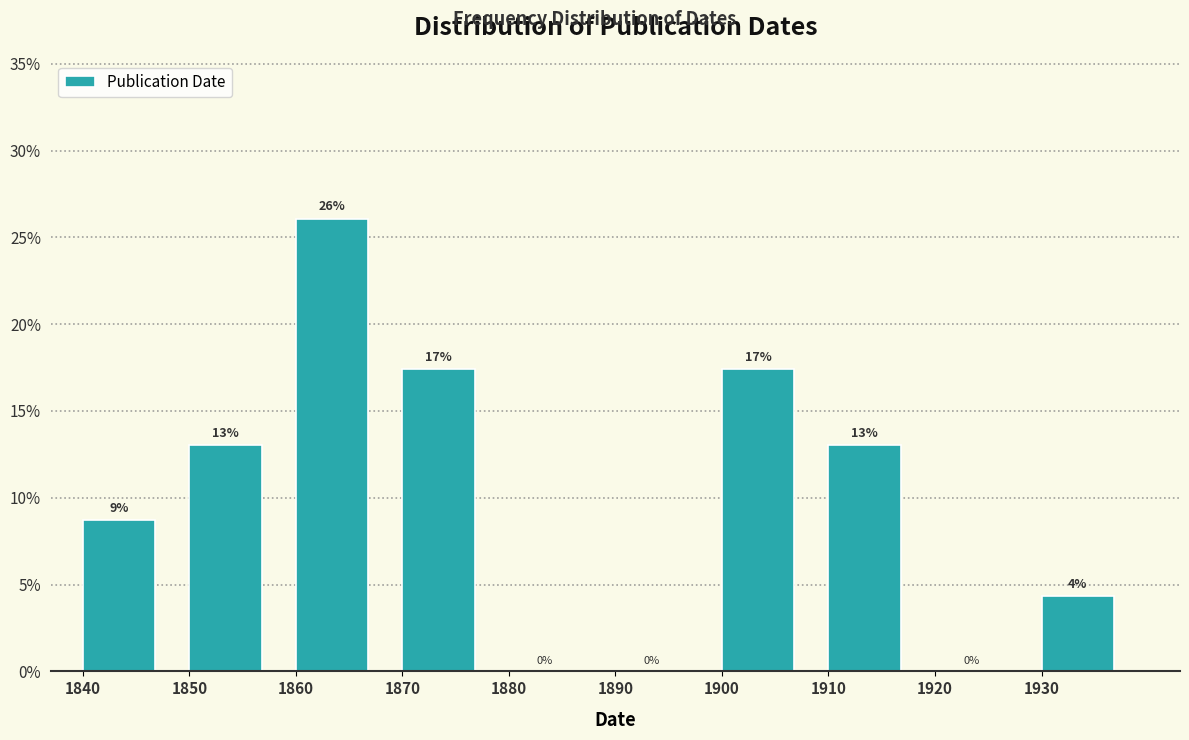

Over which range of the x-axis is the bar tallest?

1860 to 1870